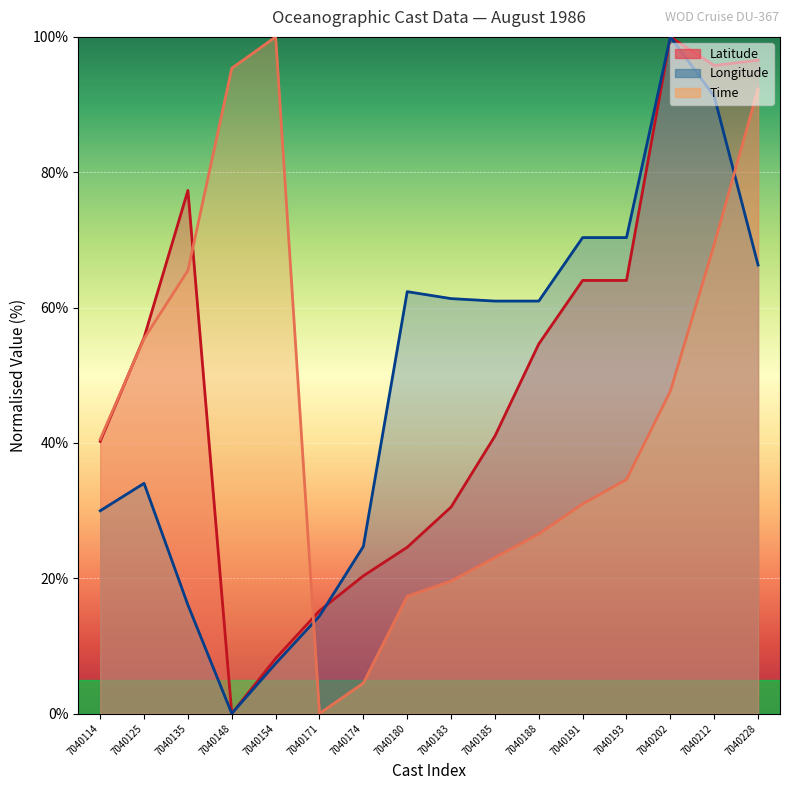

At which category does Time reach its first local peak?

7040154